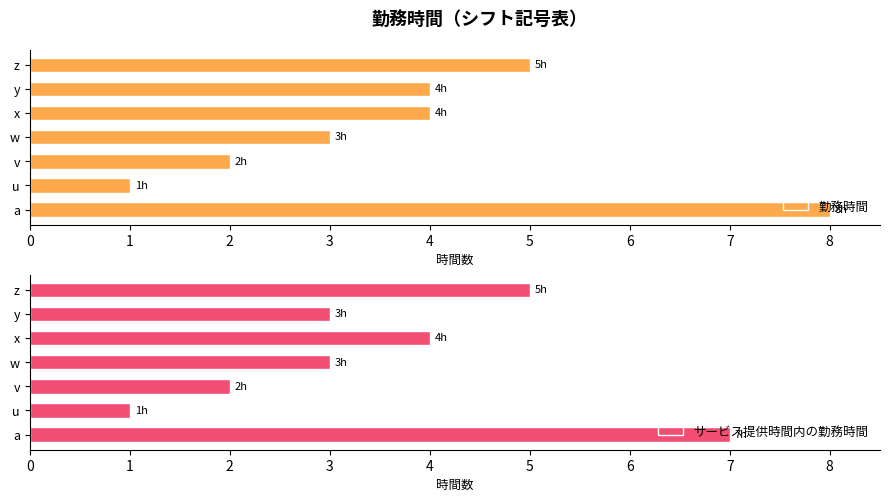

How many サービス提供時間内の勤務時間 values are between 2 and 5?

5